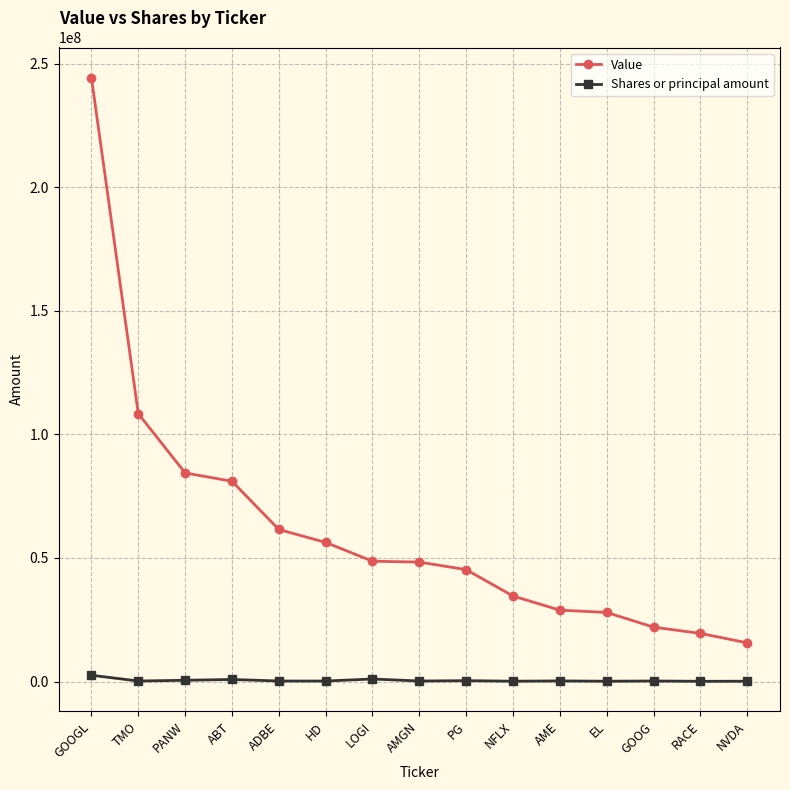

At which label is Value closest to 129998500?

TMO